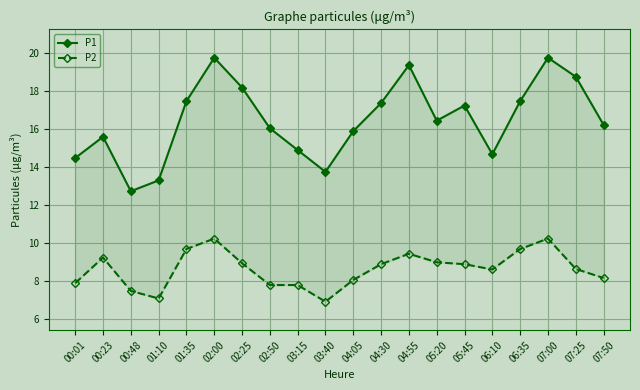

Reading left to right, list all the values displayed in this chart.

P1: 14.5	15.6	12.7	13.3	17.5	19.8	18.2	16.1	14.9	13.8	15.9	17.4	19.4	16.4	17.2	14.7	17.5	19.8	18.8	16.2
P2: 7.9	9.2	7.5	7.1	9.7	10.2	8.9	7.8	7.8	6.9	8.1	8.9	9.4	9.0	8.9	8.6	9.7	10.2	8.6	8.2